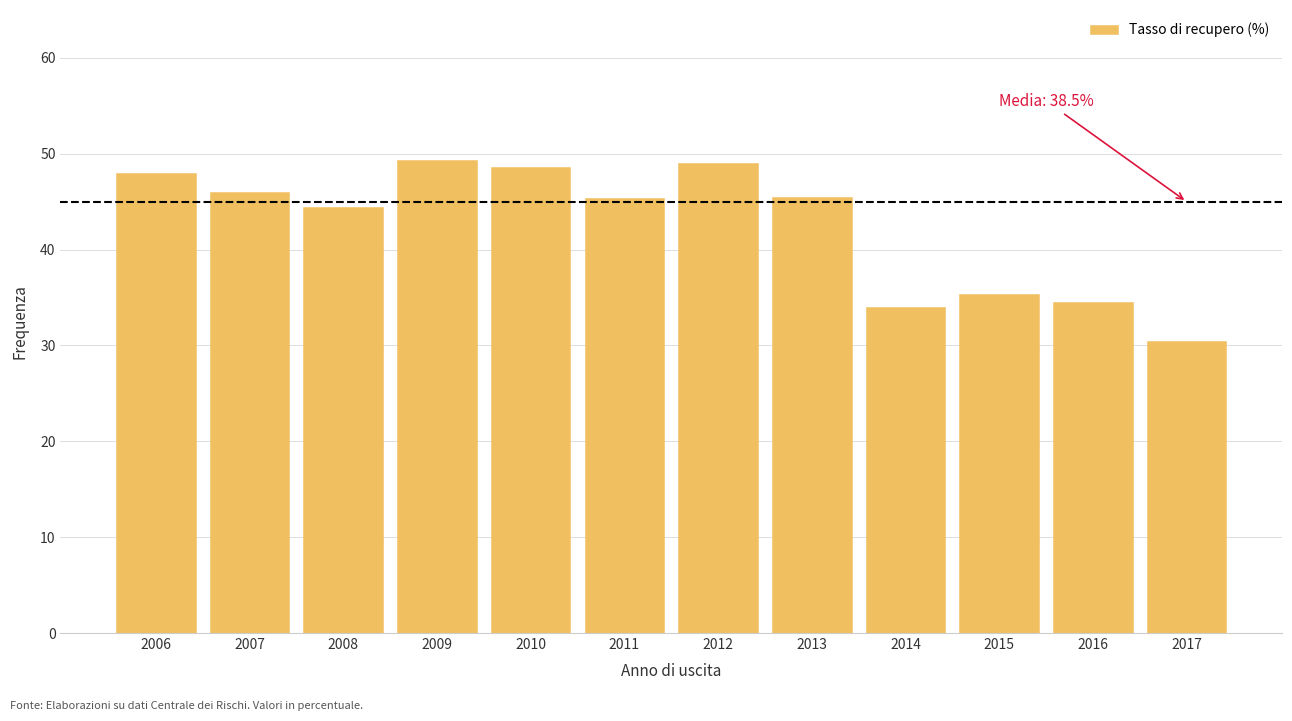

What is the minimum value shown in the chart?

30.4